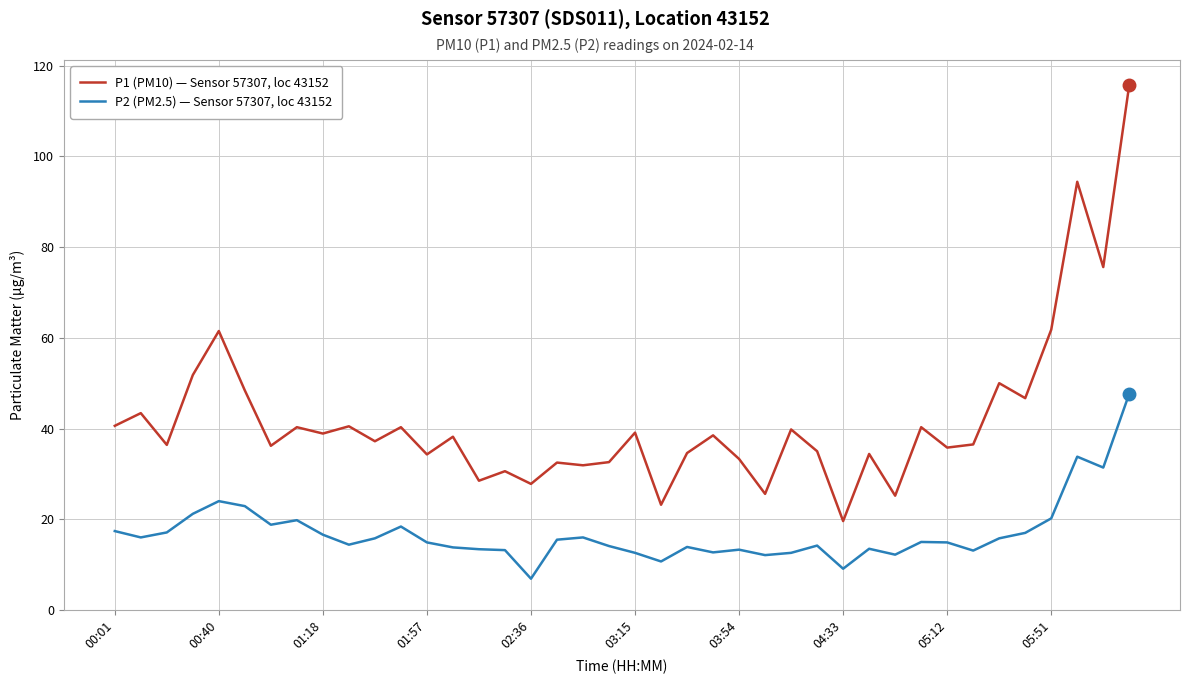

Which series has the widest spread of values?

P1 (PM10) — Sensor 57307, loc 43152